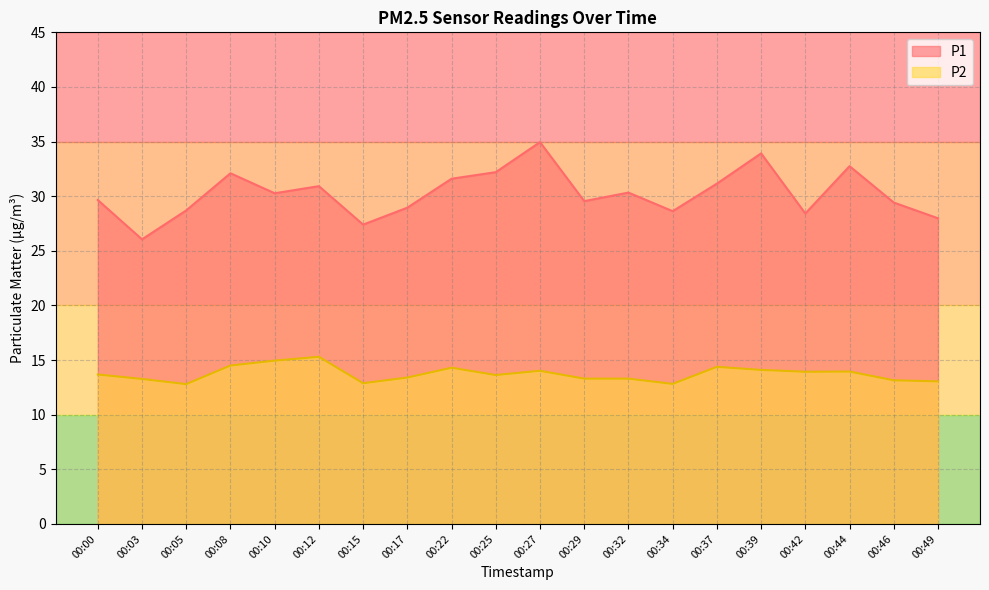

Which has a higher value, 00:27 or 00:15?

00:27